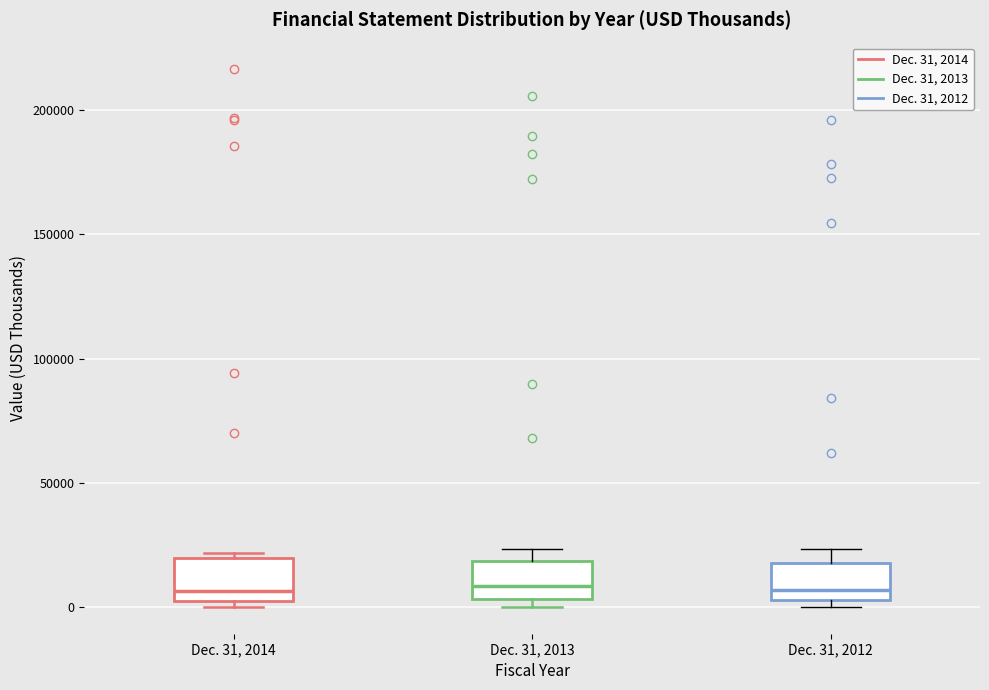

Where does the median line of the box for Dec. 31, 2013 sit on the y-axis? The values are not printed on the chart, so give them approximately, as read against the axis.

10000